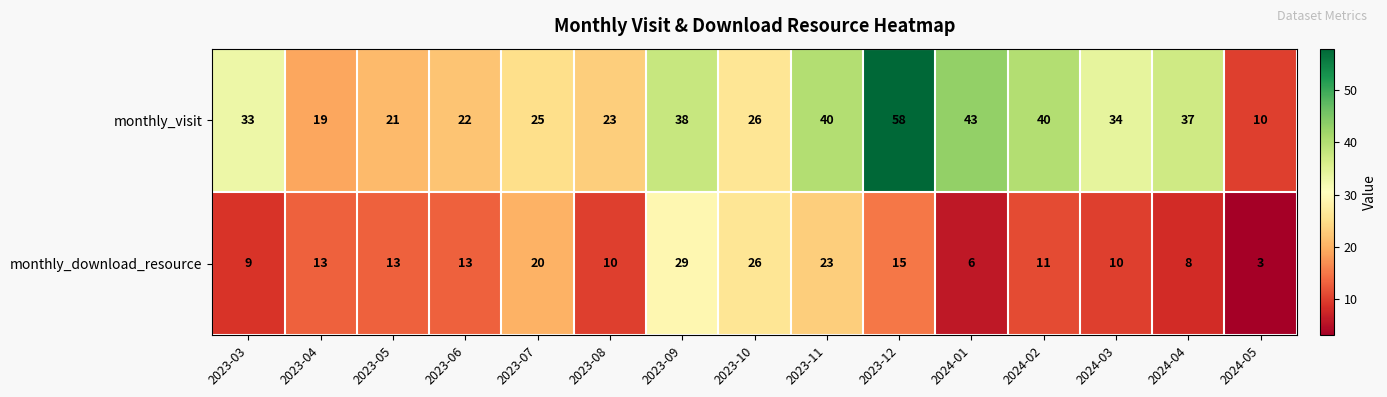

Reading left to right, what are all the values shown in this chart?

monthly_visit: 2023-03=33	2023-04=19	2023-05=21	2023-06=22	2023-07=25	2023-08=23	2023-09=38	2023-10=26	2023-11=40	2023-12=58	2024-01=43	2024-02=40	2024-03=34	2024-04=37	2024-05=10
monthly_download_resource: 2023-03=9	2023-04=13	2023-05=13	2023-06=13	2023-07=20	2023-08=10	2023-09=29	2023-10=26	2023-11=23	2023-12=15	2024-01=6	2024-02=11	2024-03=10	2024-04=8	2024-05=3